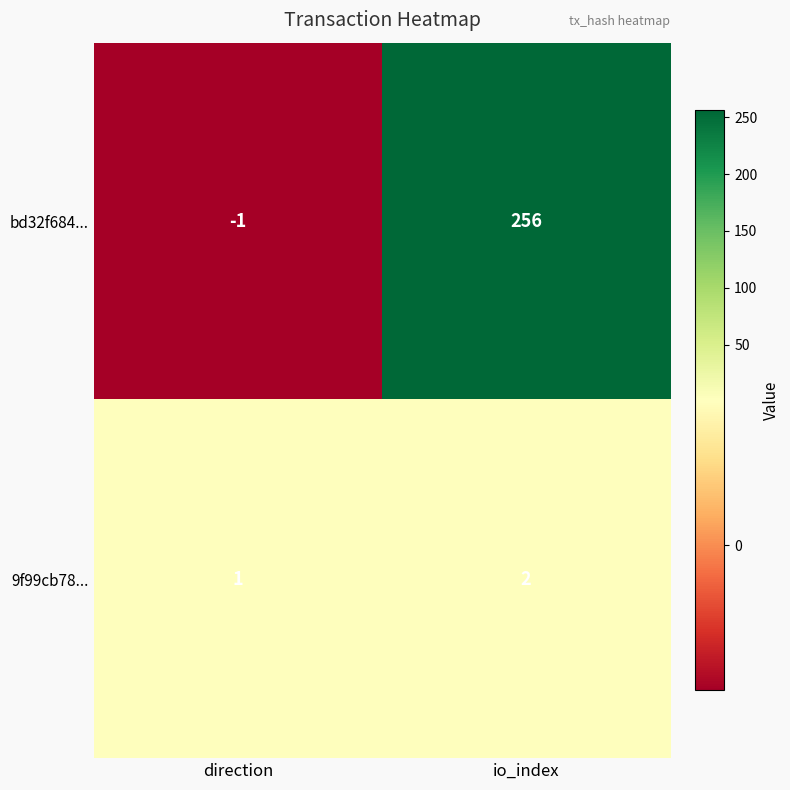

What is the difference between the maximum and minimum values in the bd32f684... series?

257